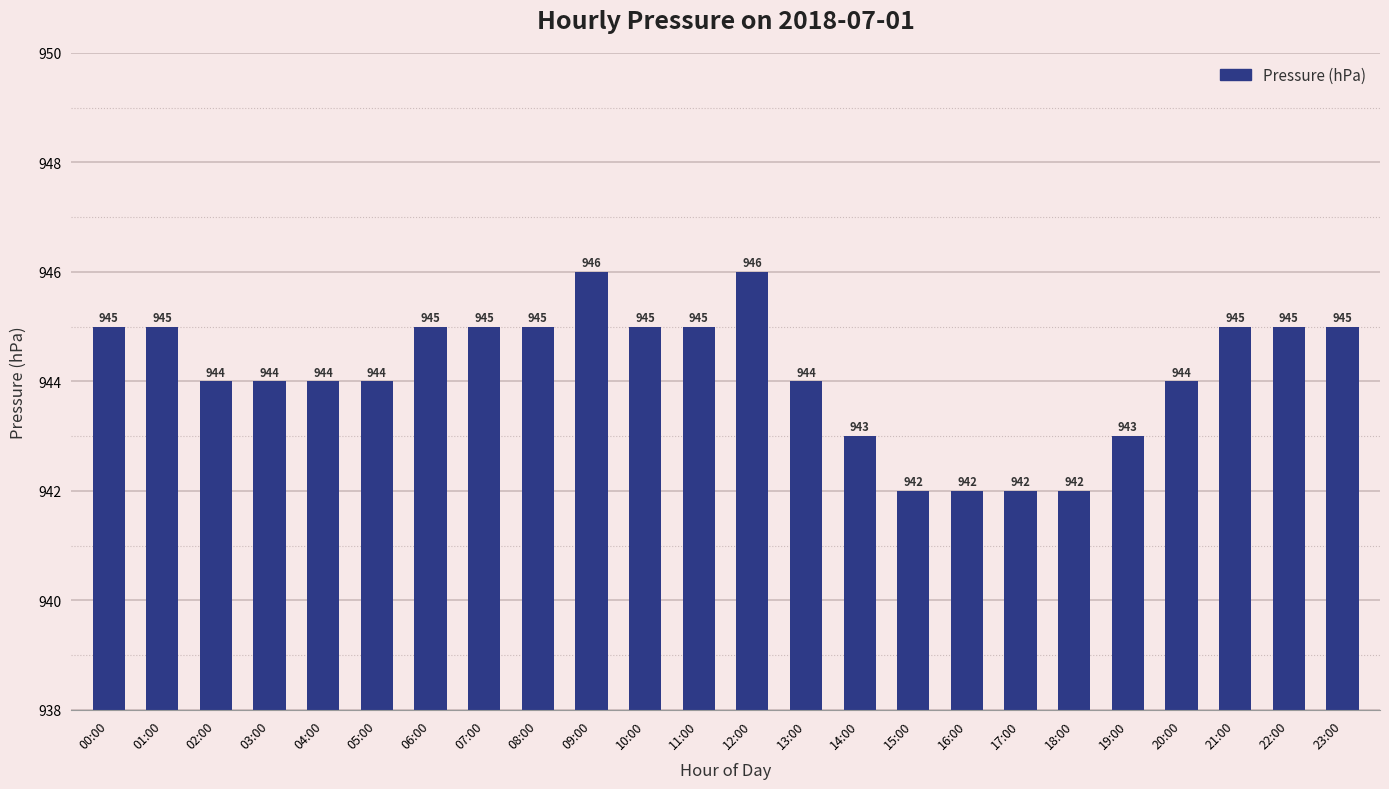

How many values are between 944 and 945?

16